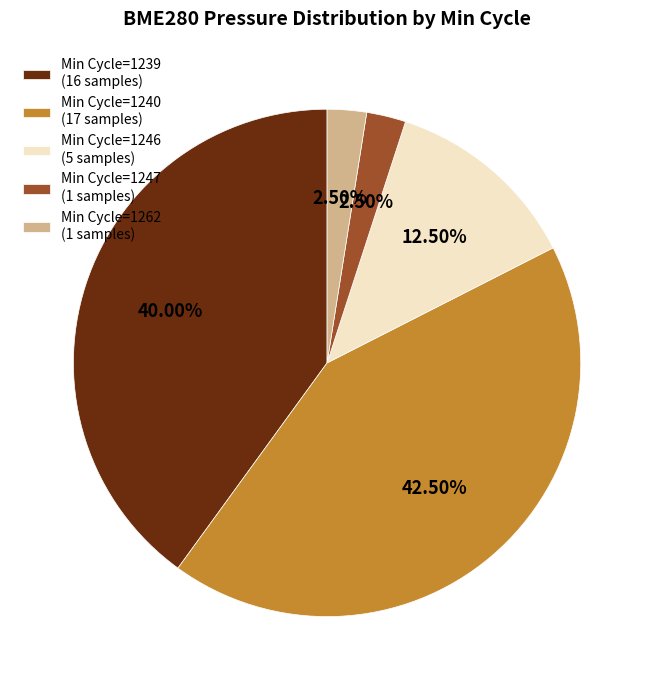

Combined, do Min Cycle=1247 (1 samples) and Min Cycle=1240 (17 samples) account for over 50%?

No